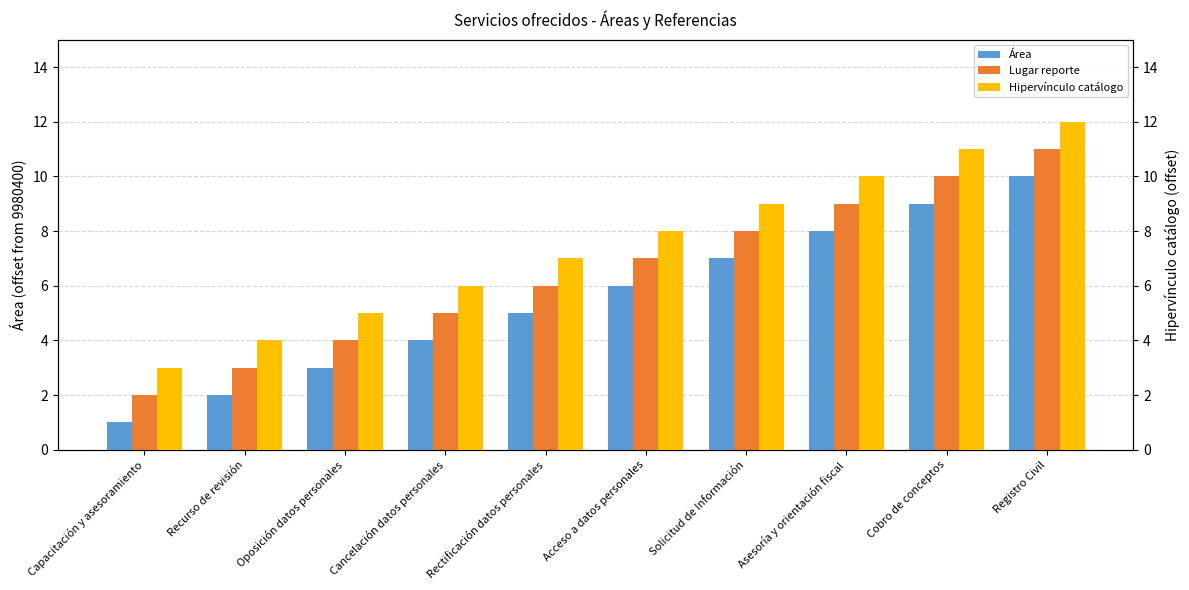

What is the average value of the Área series?

6